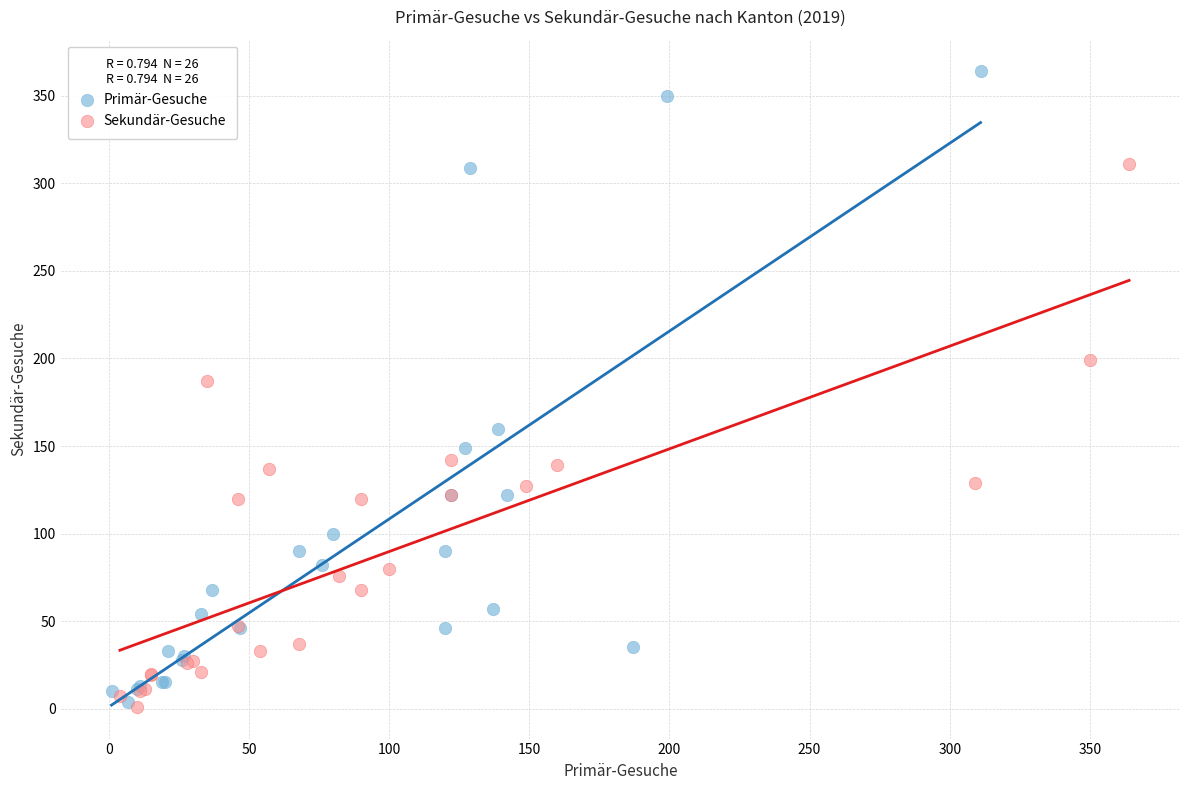

Which series contains the highest Y value?

Primär-Gesuche